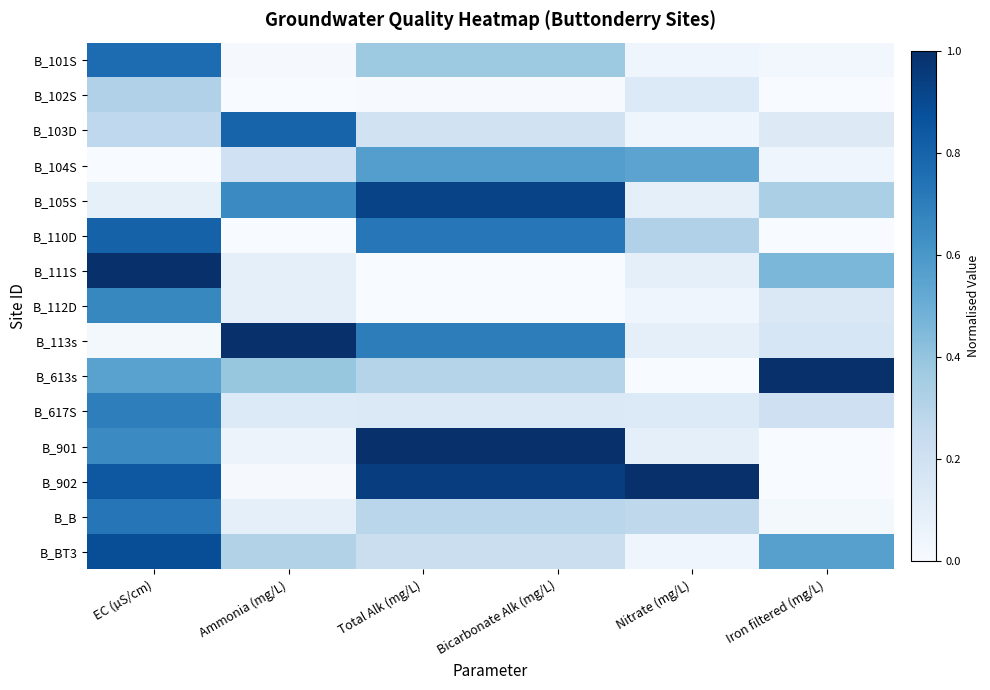

Which has a higher value, Nitrate (mg/L) or Ammonia (mg/L)?

Nitrate (mg/L)